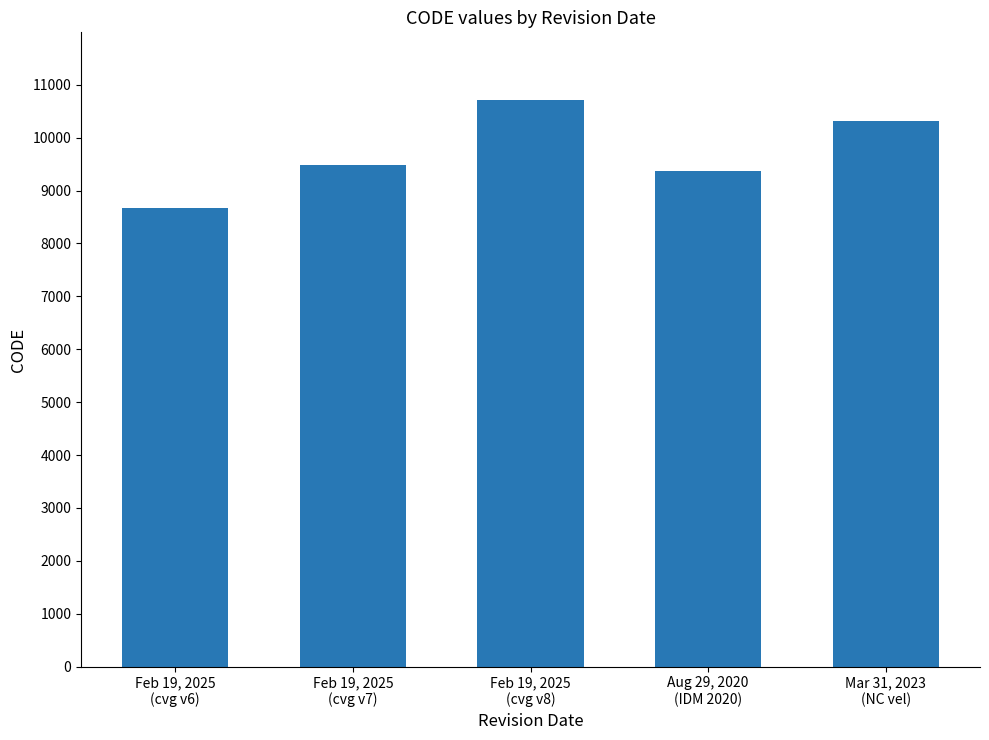

What is the minimum value shown in the chart?

8676